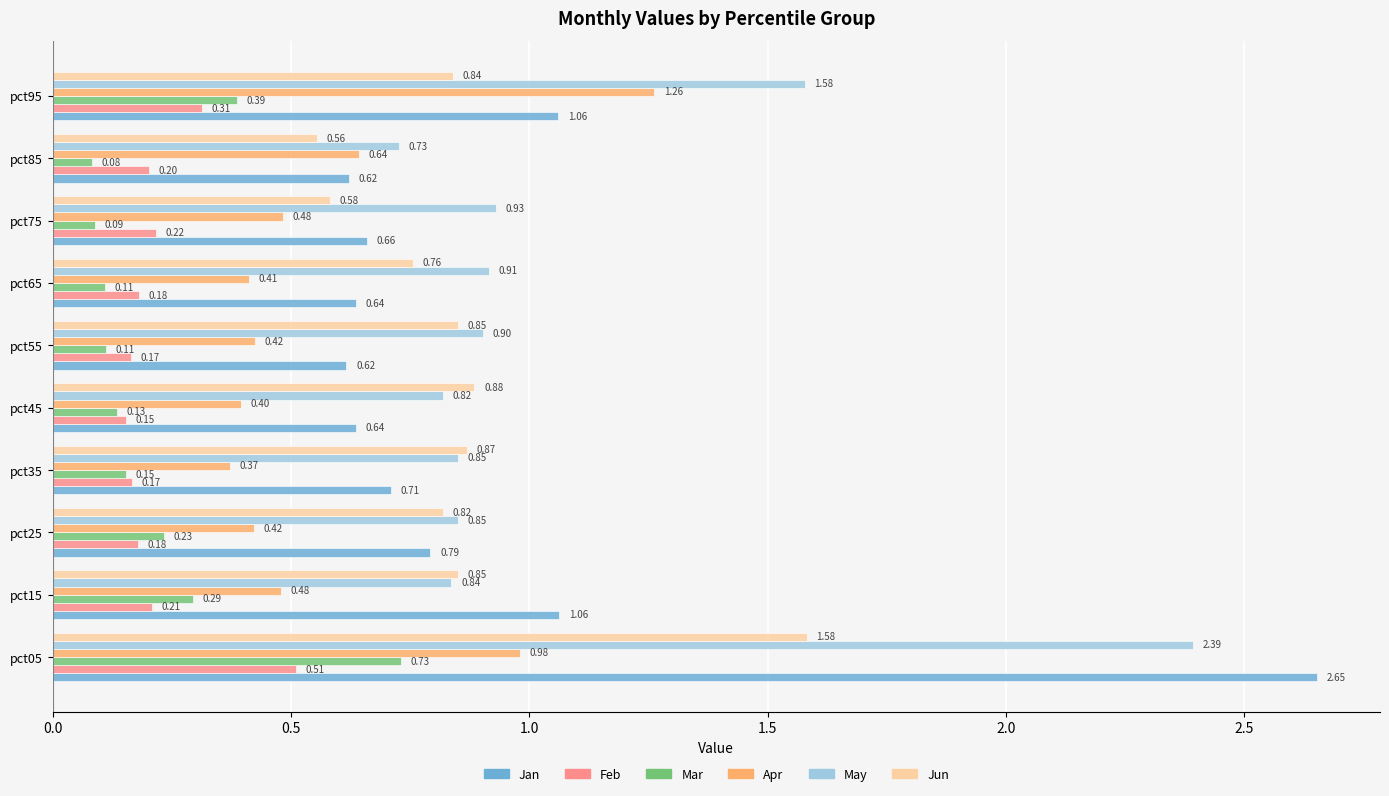

Which series has the largest total across all categories?

May